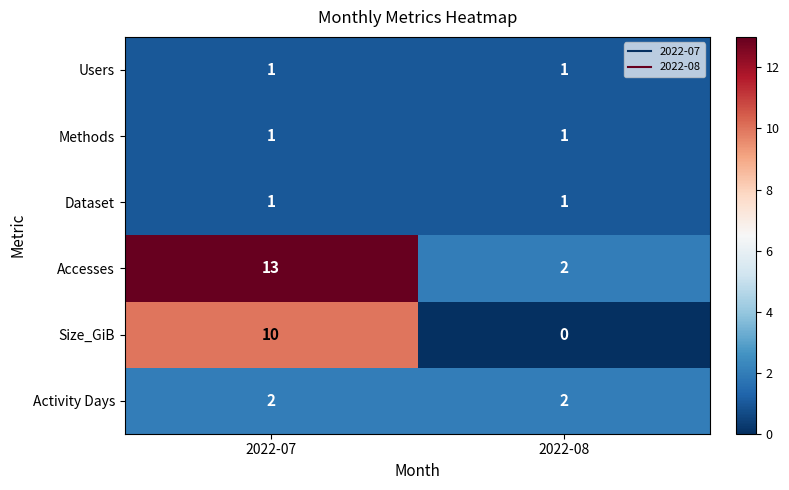

What is the sum of all Activity Days values?

4